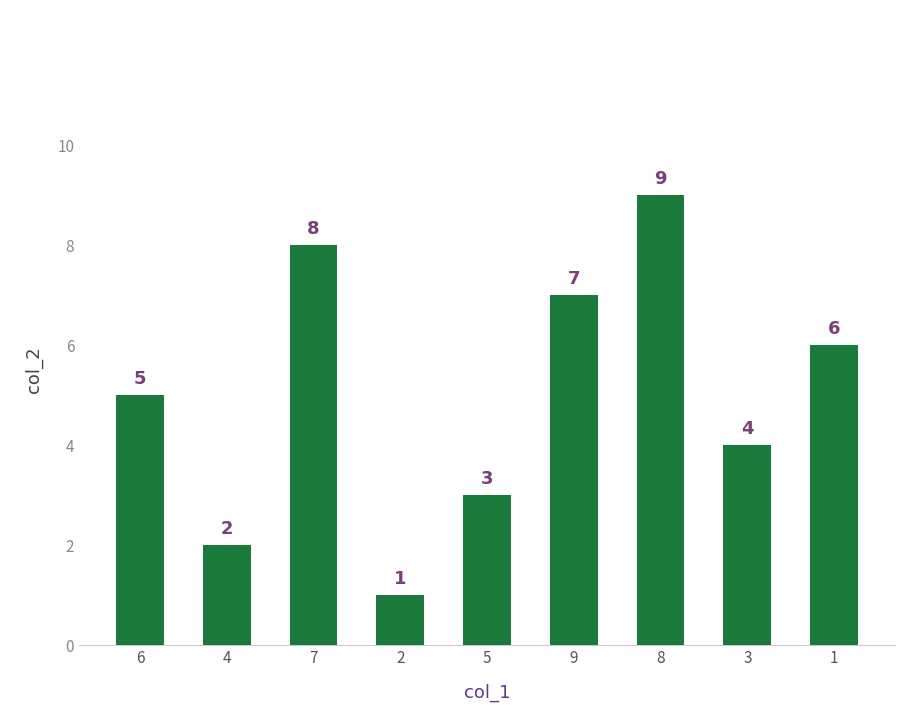

How many values are between 3 and 7?

5